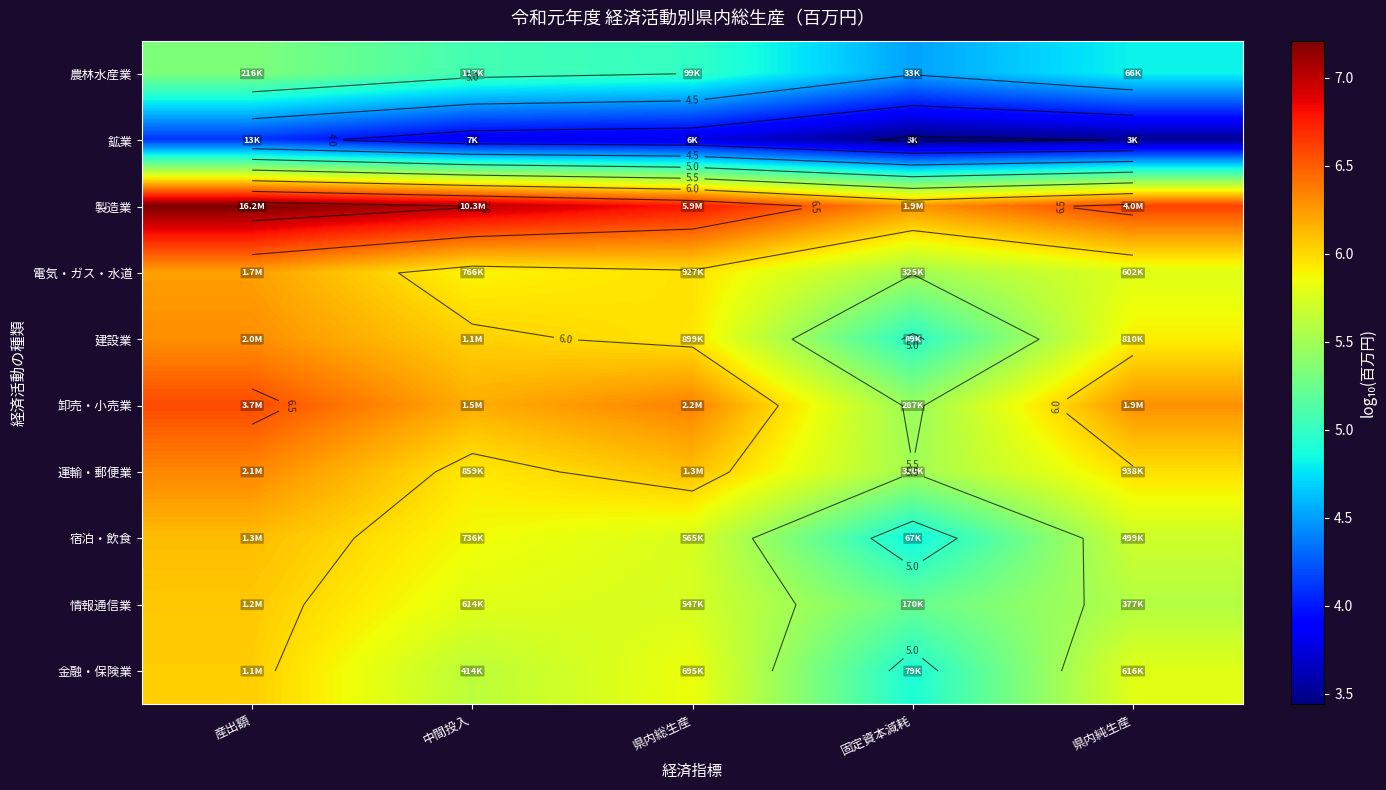

What is the average value of the 電気・ガス・水道 series?

5.9